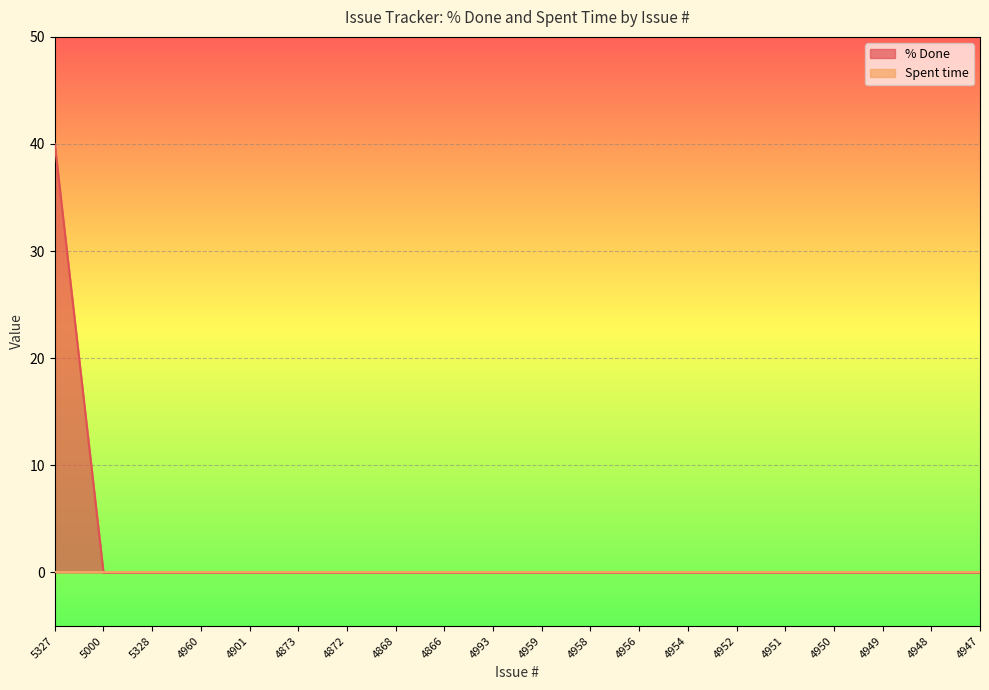

Count the number of categories in the chart.

20